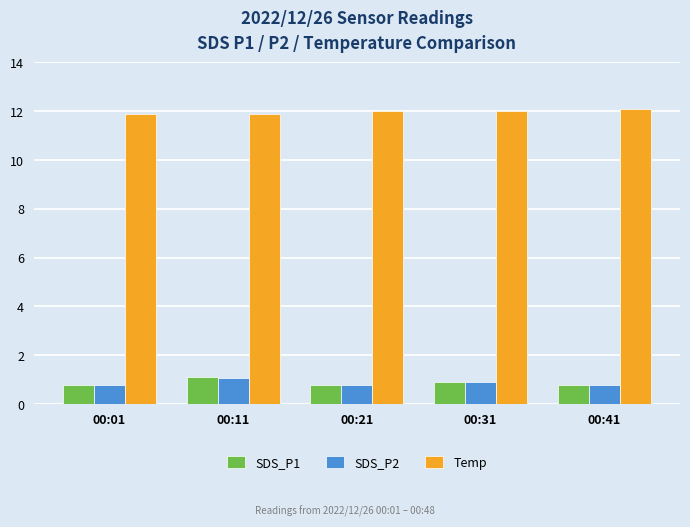

What is the approximate value of SDS_P2 at 00:21?

0.8